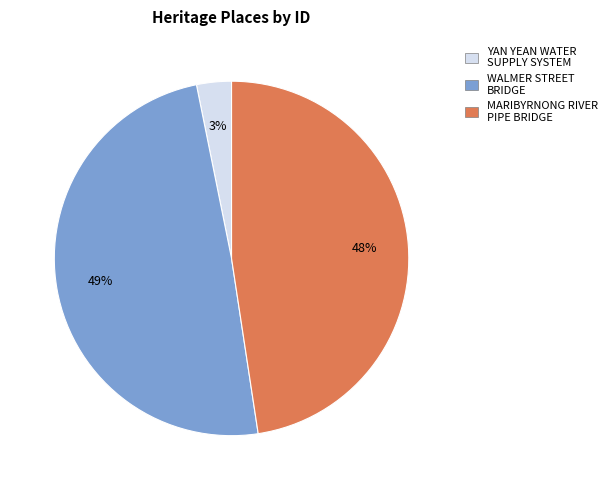

Rank the categories by value from lowest to highest.

YAN YEAN WATER SUPPLY SYSTEM, MARIBYRNONG RIVER PIPE BRIDGE, WALMER STREET BRIDGE